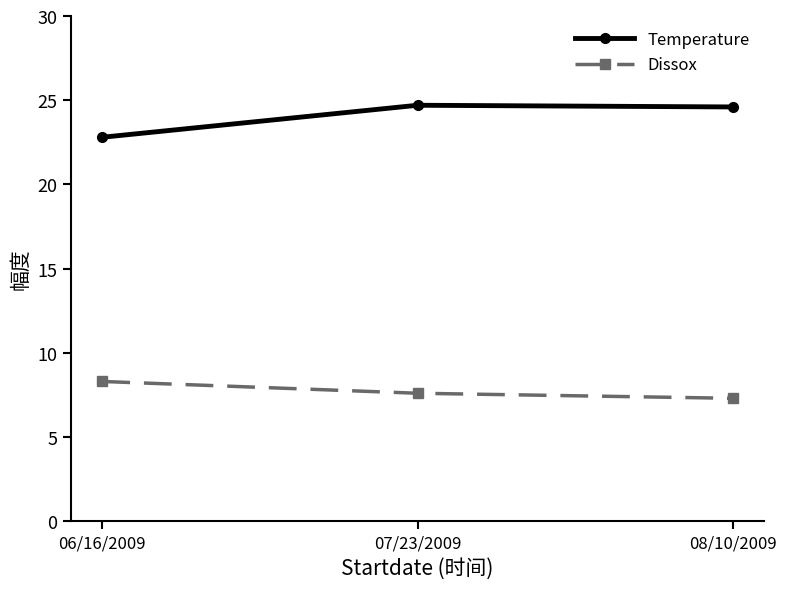

How many lines are shown in the chart?

2